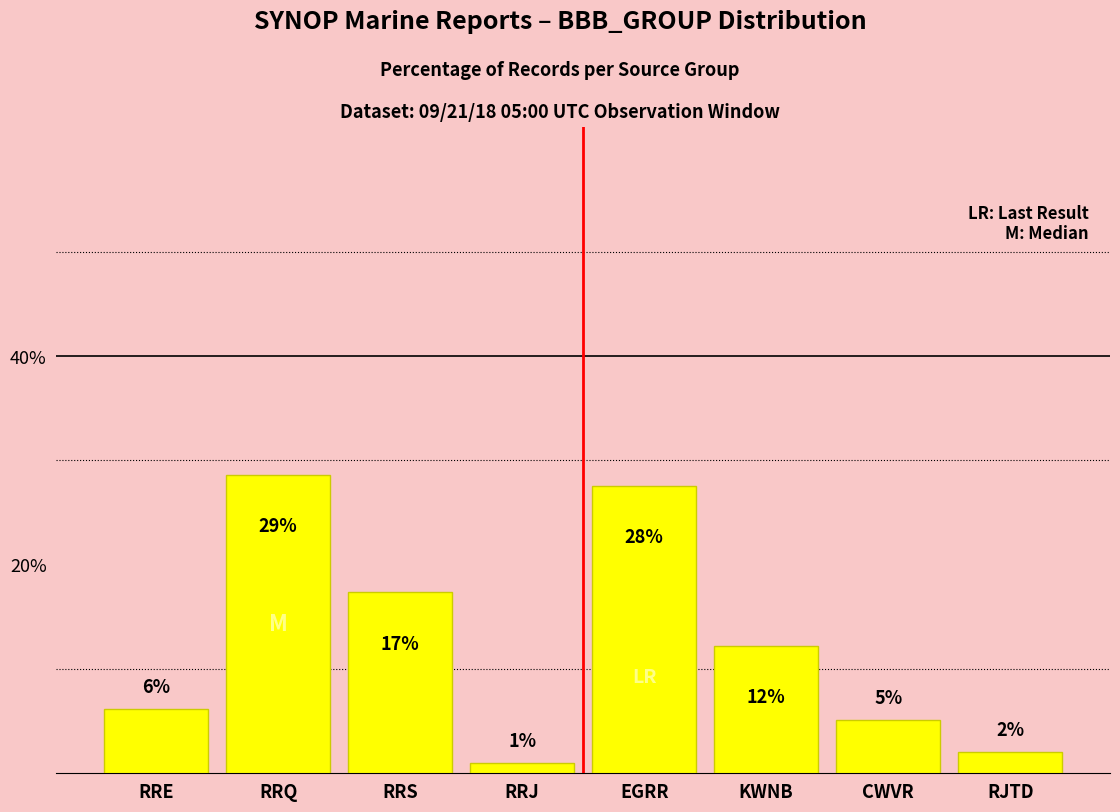

How many bars are there in total?

8